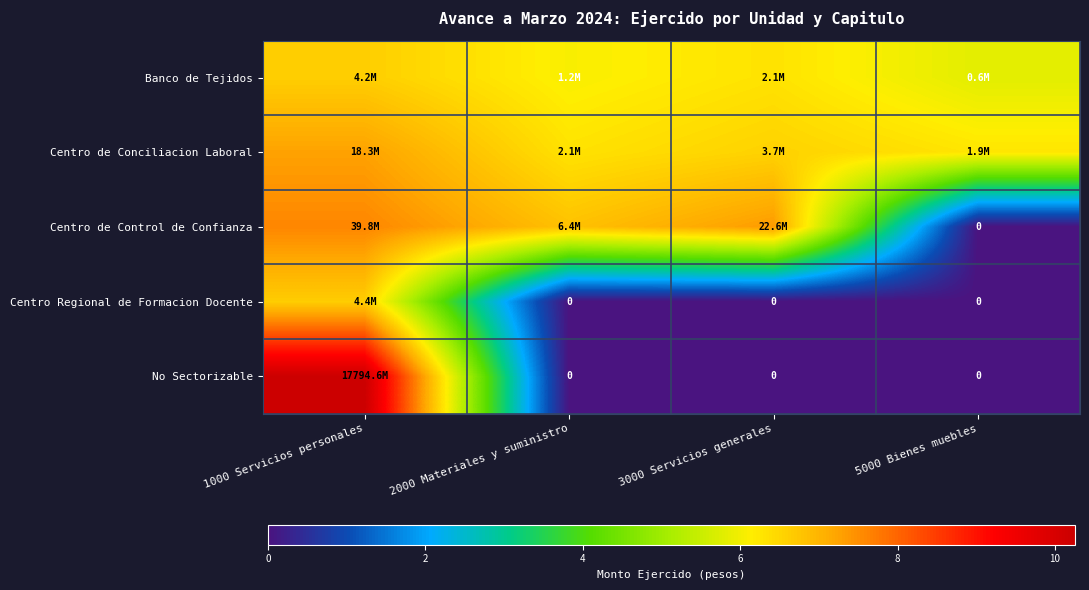

At which category is the sum across all series the highest?

1000 Servicios personales